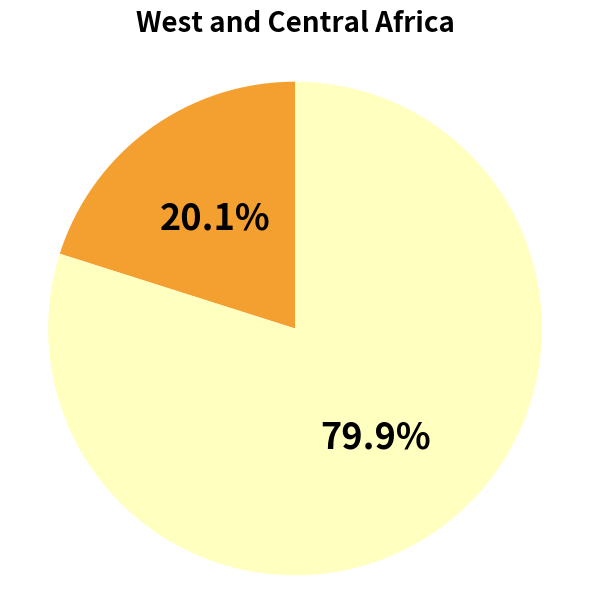

Is there any slice that represents more than half of the pie?

Yes